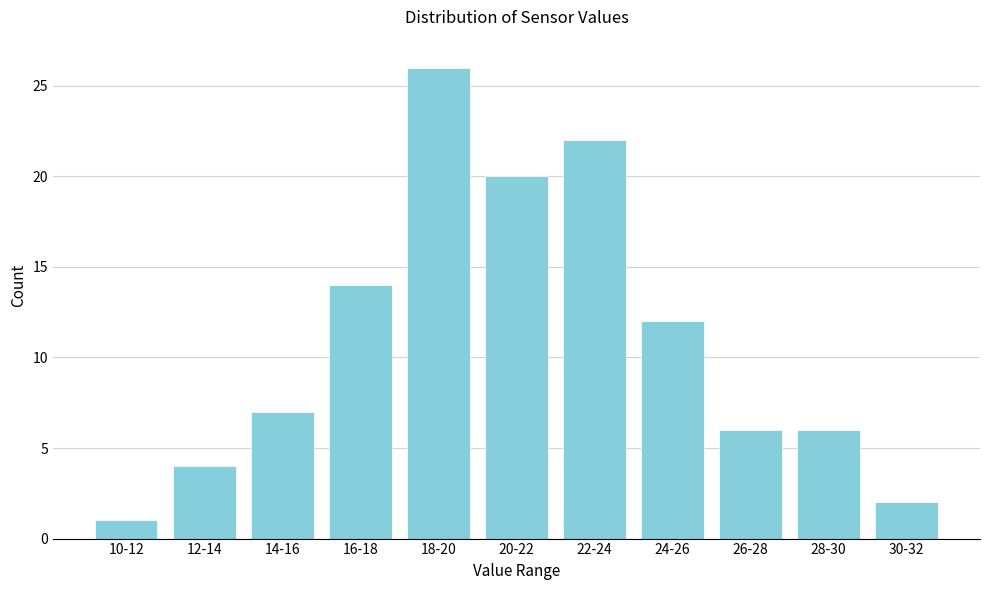

Reading left to right, transcribe all the data shown in this chart.

10-12=1	12-14=4	14-16=7	16-18=14	18-20=26	20-22=20	22-24=22	24-26=12	26-28=6	28-30=6	30-32=2